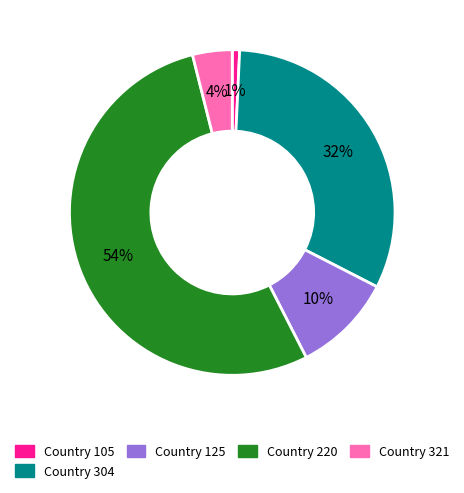

Combined, do Country 304 and Country 105 account for over 50%?

No